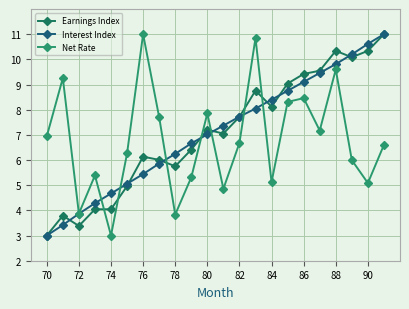

What is the difference between the maximum and second lowest values in the Interest Index series?

7.6